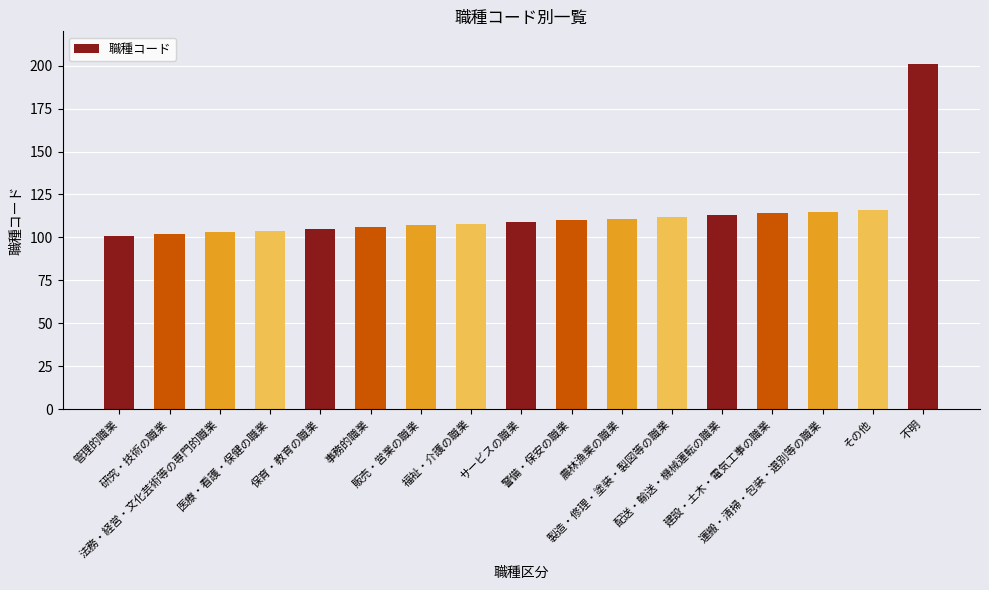

What is the maximum value shown in the chart?

201